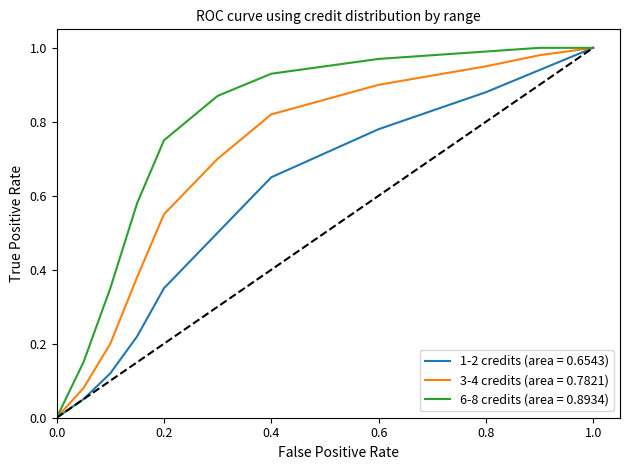

List the series in order of their overall mean, highest first.

6-8 credits (area = 0.8934), 3-4 credits (area = 0.7821), 1-2 credits (area = 0.6543)